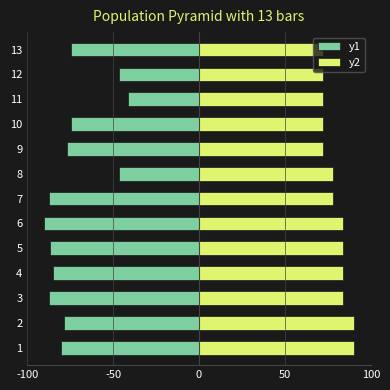

Rank the series by their average value, from highest to lowest.

y2, y1